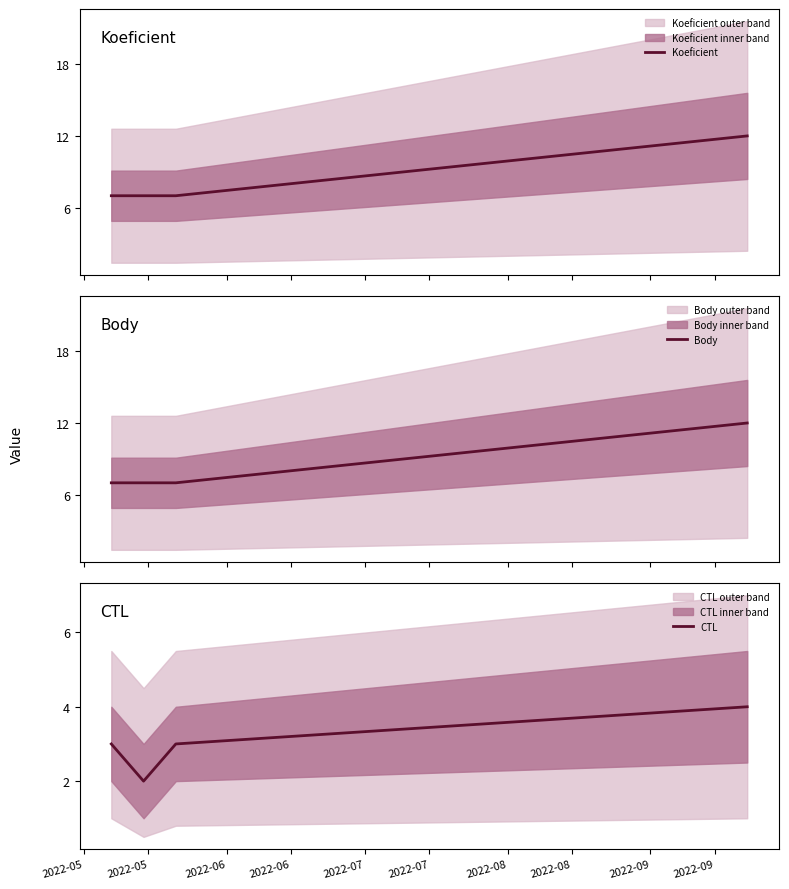

True or false: Koeficient has more than 1 interior local peaks.

False